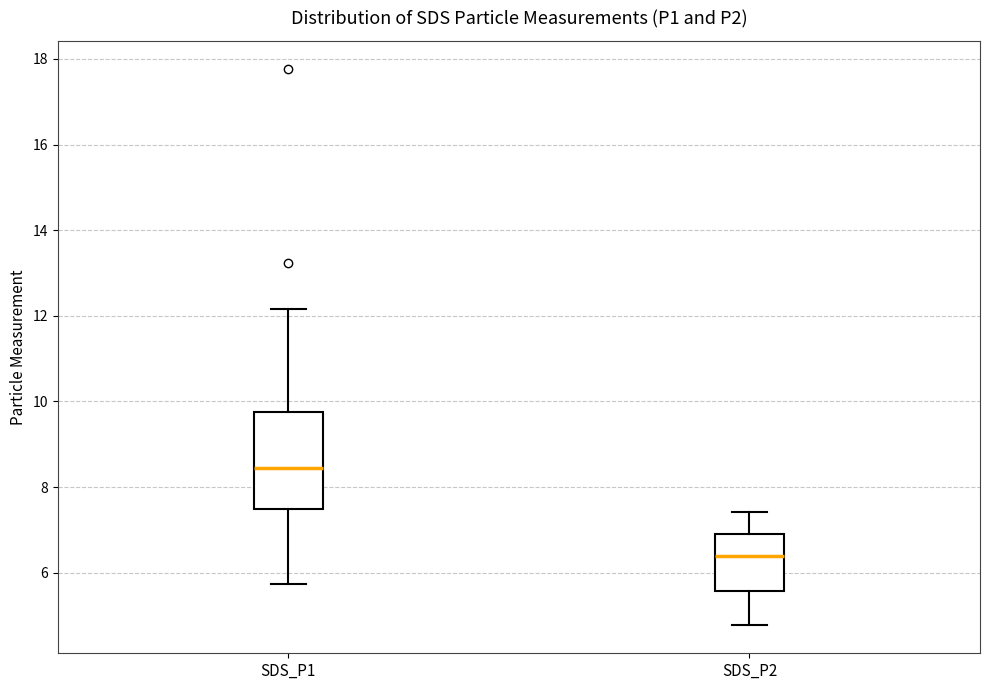

Which box's median line is the highest?

SDS_P1